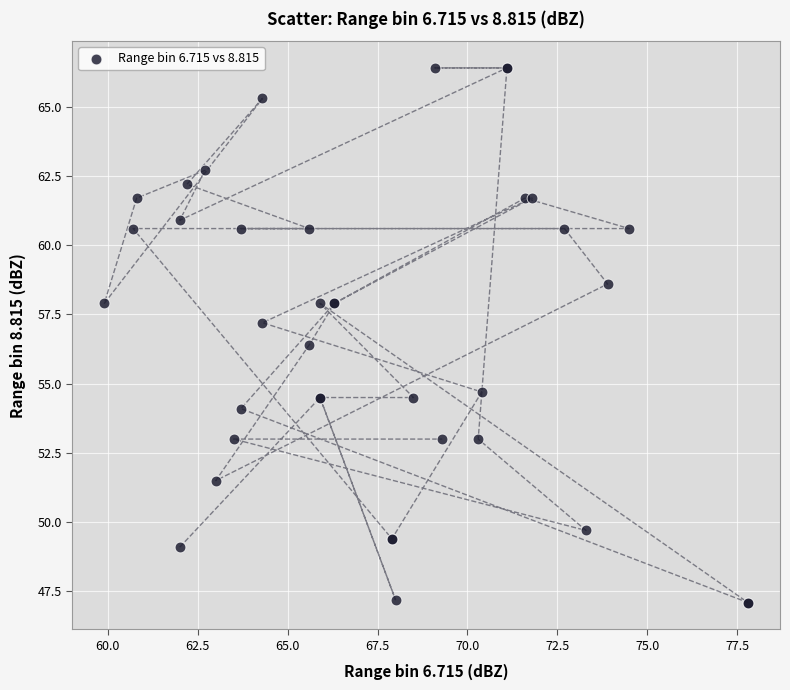

What Y value in the scatter plot is closest to 56?

56.4